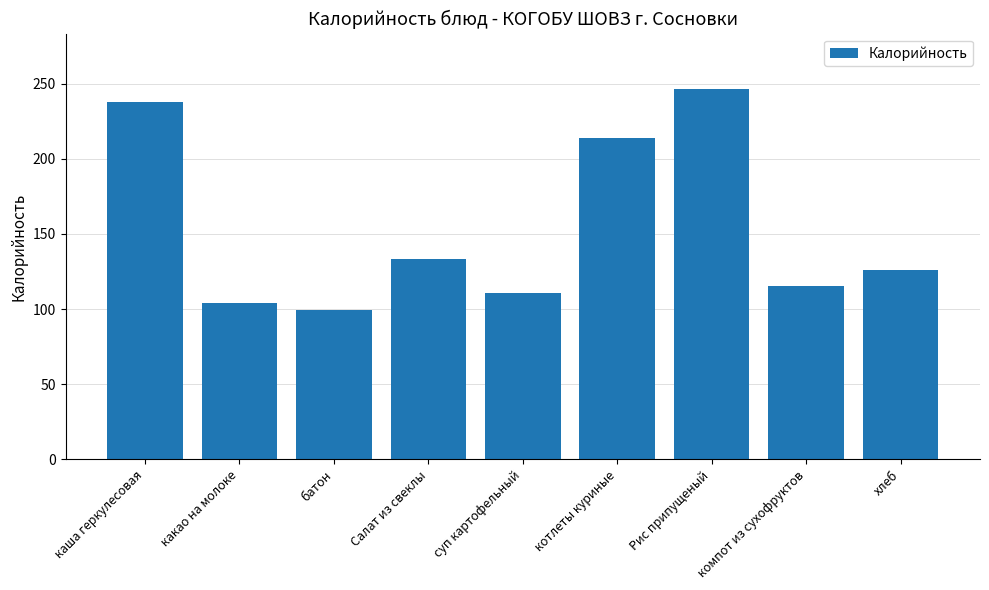

What is the sum of the values at Салат из свеклы and какао на молоке?

237.6